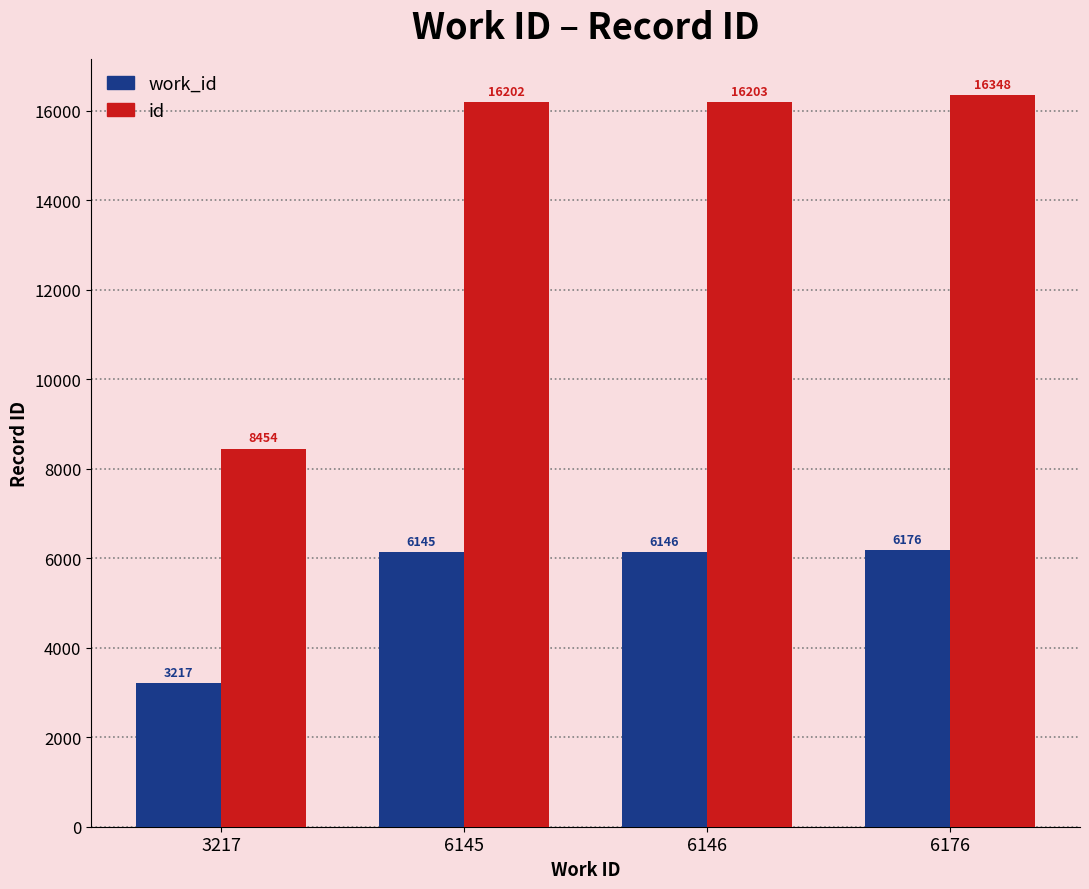

At which label does work_id reach its peak?

6176